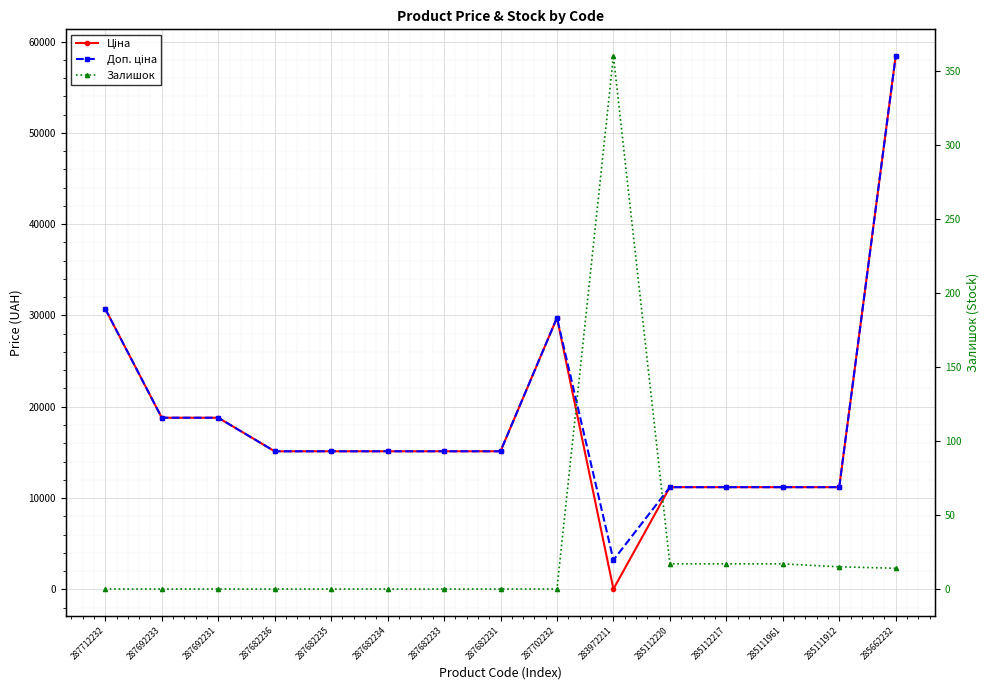

Rank the series by their maximum value, from highest to lowest.

Ціна, Доп. ціна, Залишок